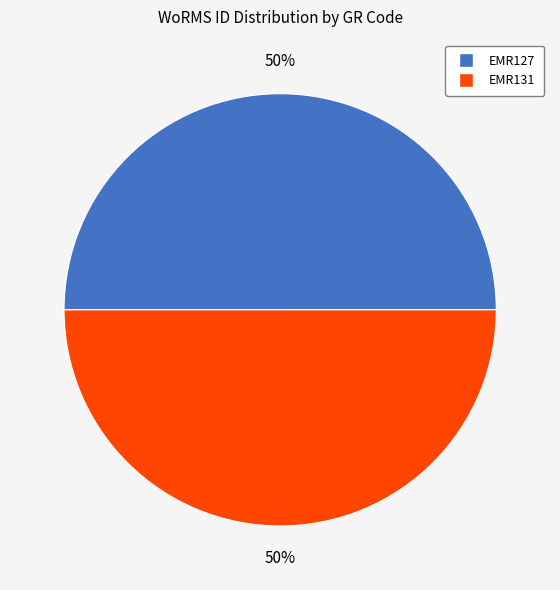

What percentage is the EMR131 slice, to the nearest percent?

50%